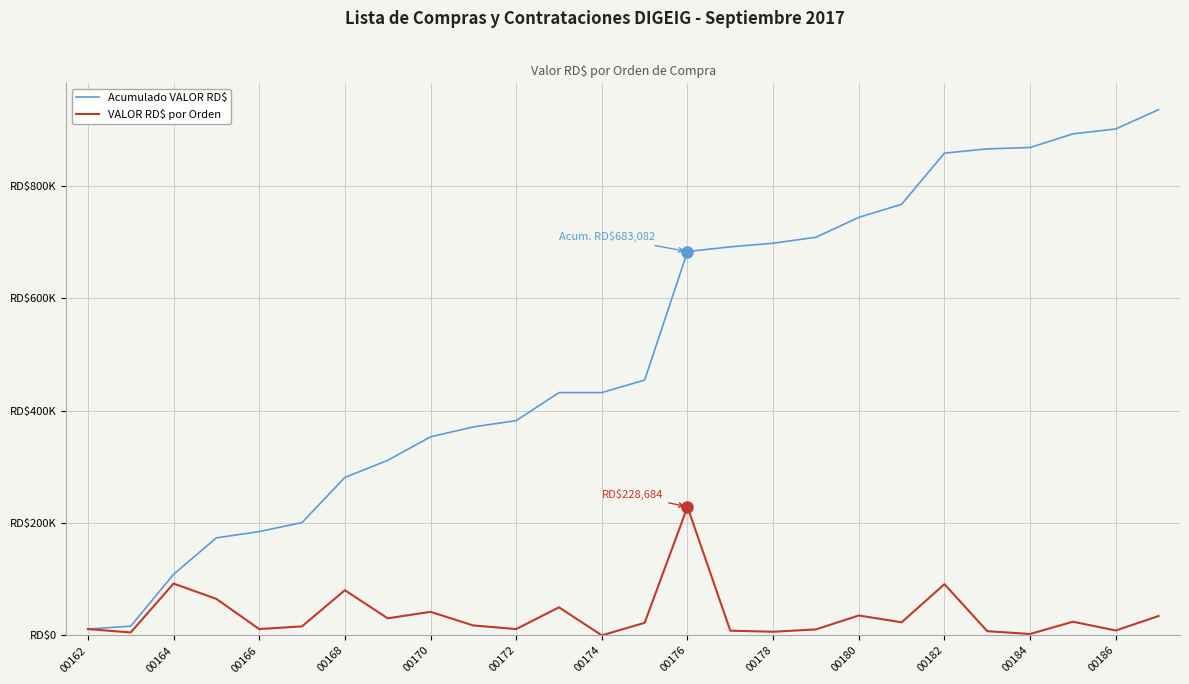

What is the average value of the VALOR RD$ por Orden series?

35986.7